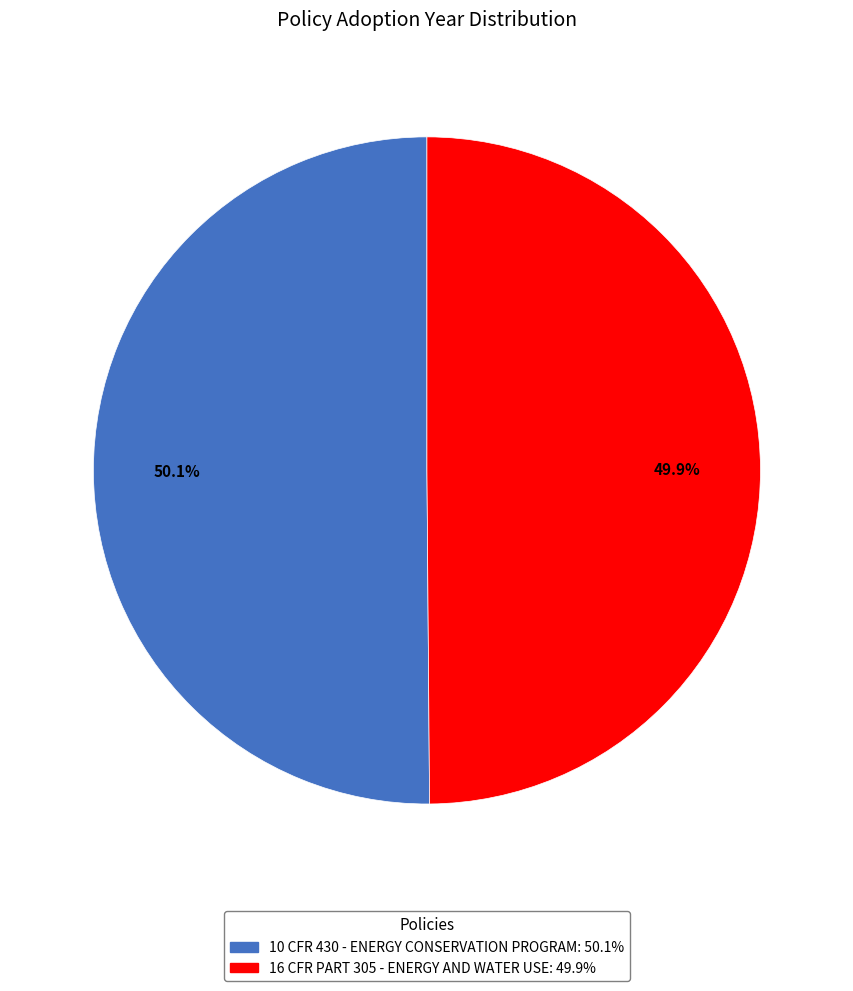

Combined, do 16 CFR PART 305 - ENERGY AND WATER USE: 49.9% and 10 CFR 430 - ENERGY CONSERVATION PROGRAM: 50.1% account for over 50%?

Yes